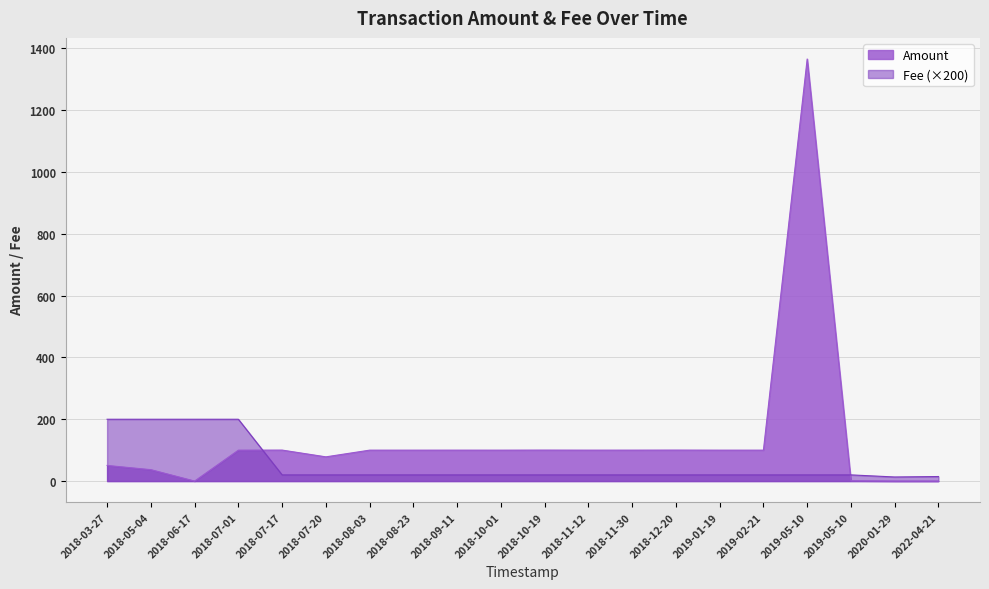

Between 2018-07-01 and 2018-10-01, which is larger?

2018-10-01